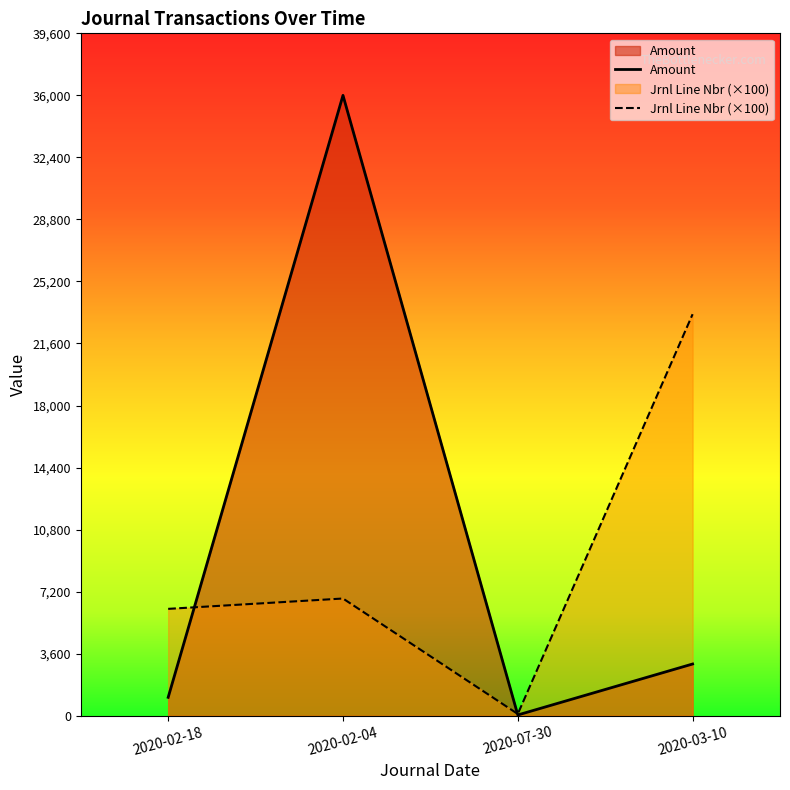

What is the highest value of the Jrnl Line Nbr series?

23300